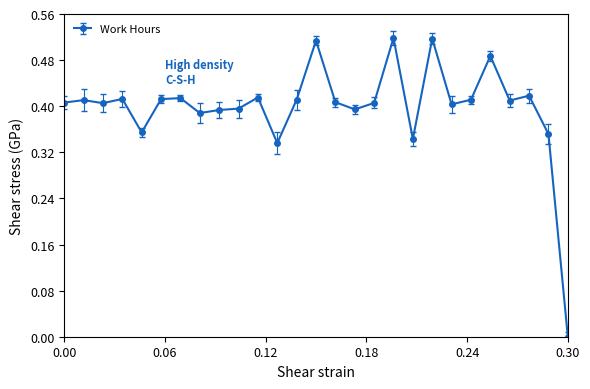

What is the sum of all values?

10.7